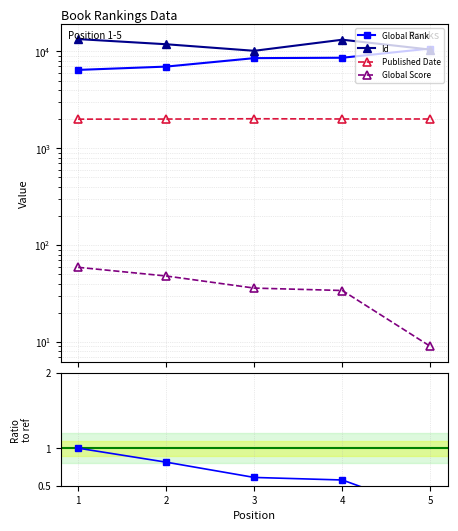

Rank the categories by Global Score value from lowest to highest.

5, 4, 3, 2, 1